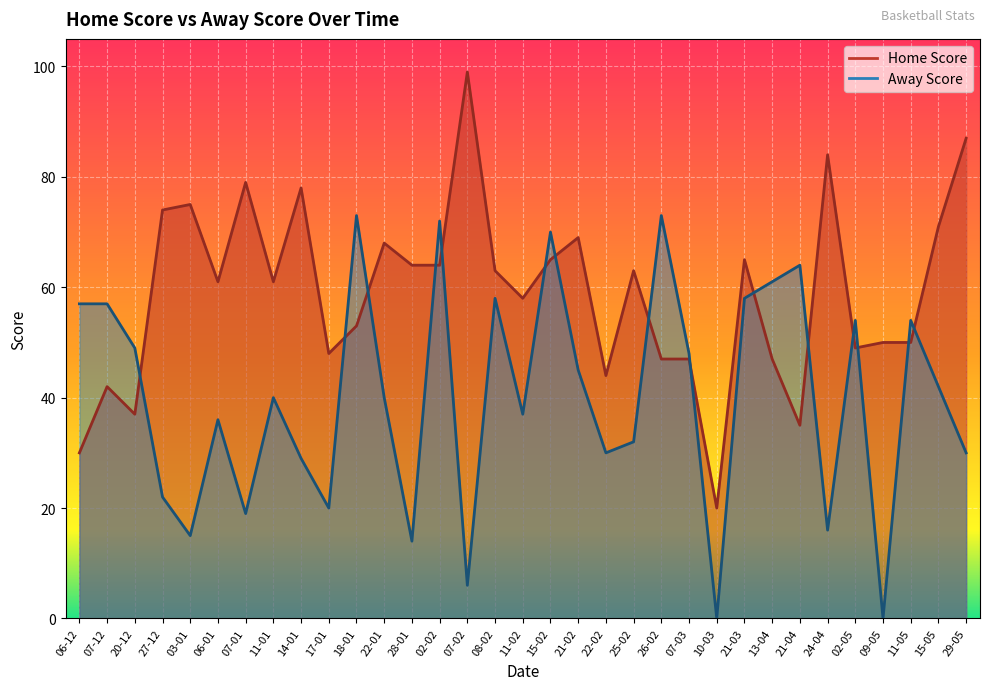

What is the average value of the Away Score series?

40